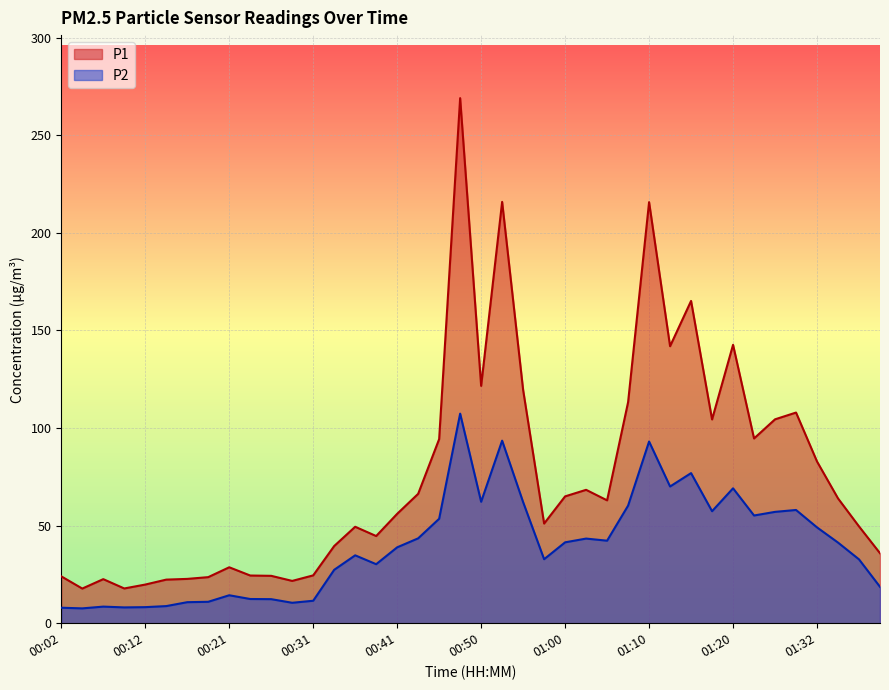

What is the approximate value of P2 at 01:37?

32.7